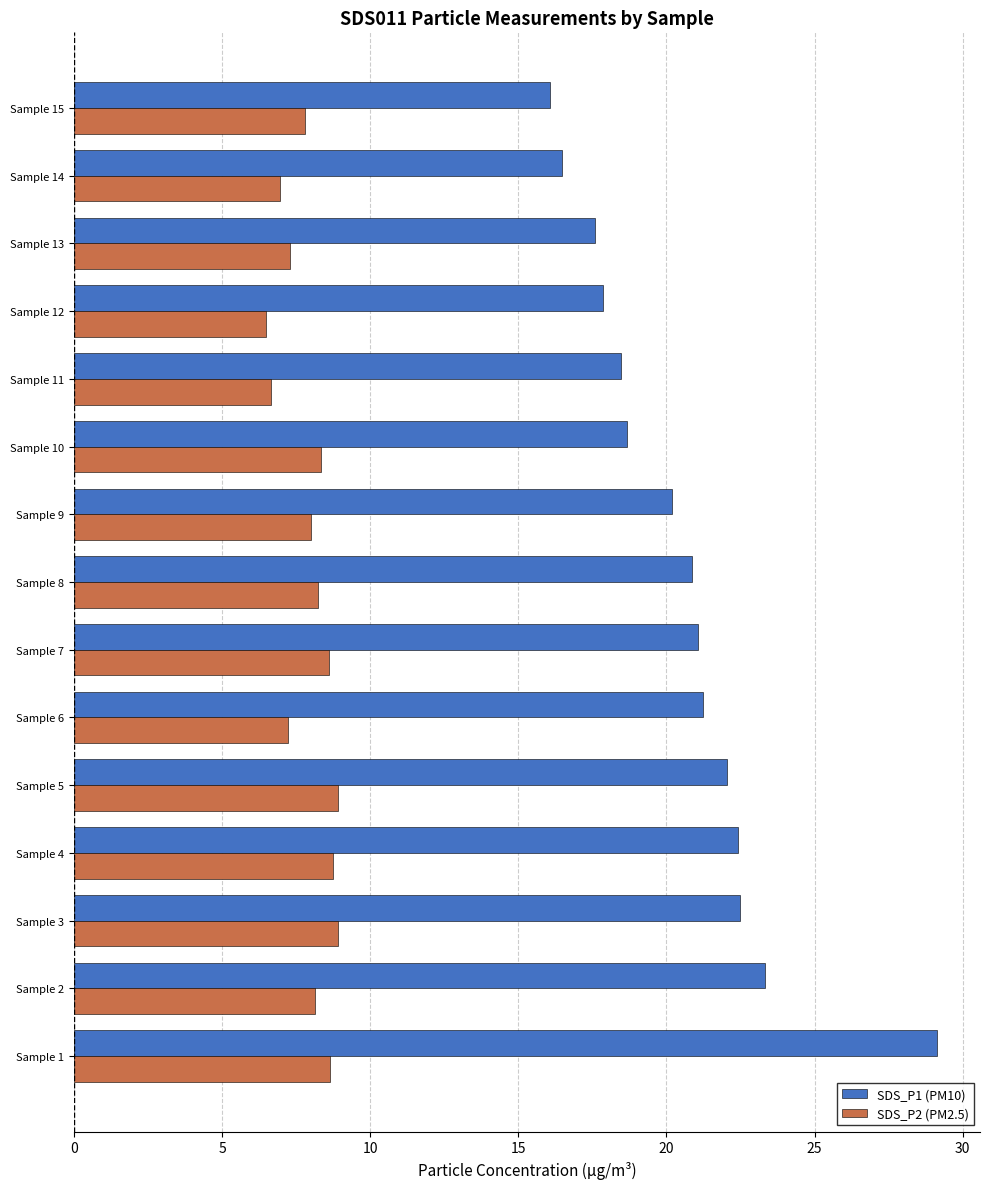

At which category is the sum across all series the highest?

Sample 1